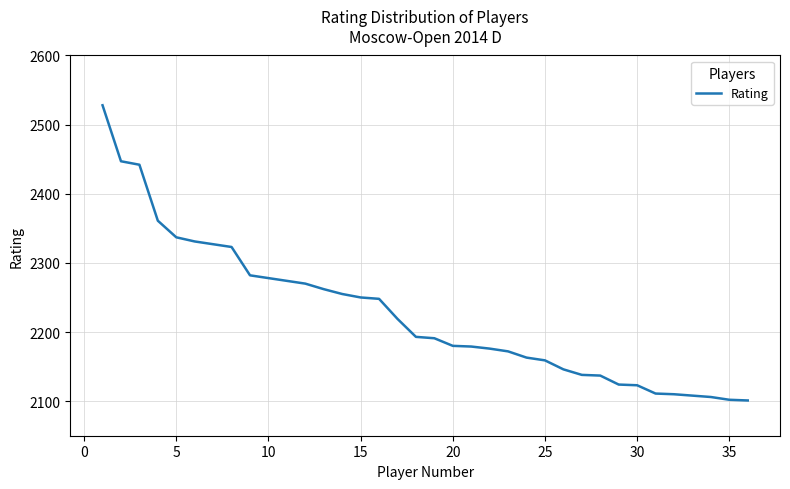

What is the greatest value displayed?

2528